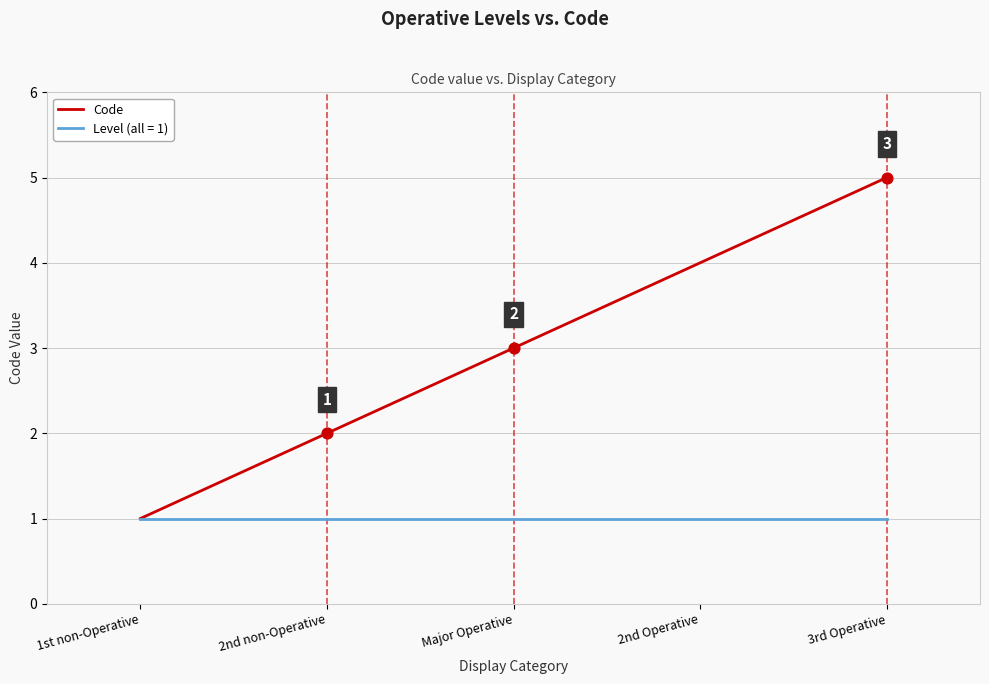

Between 1st non-Operative and 3rd Operative, which series saw the biggest shift?

Code